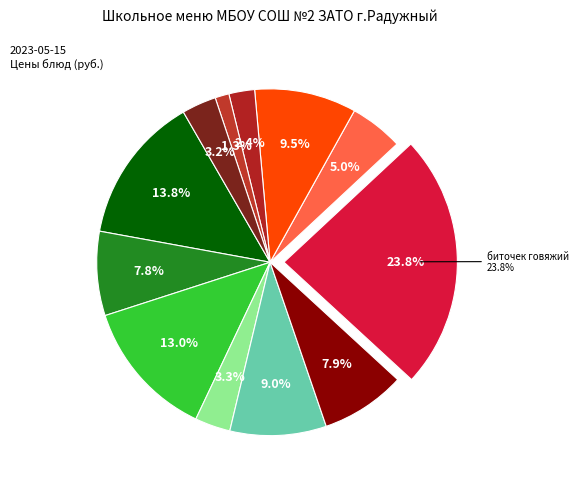

To the nearest percent, what is the average slice percentage?

8%